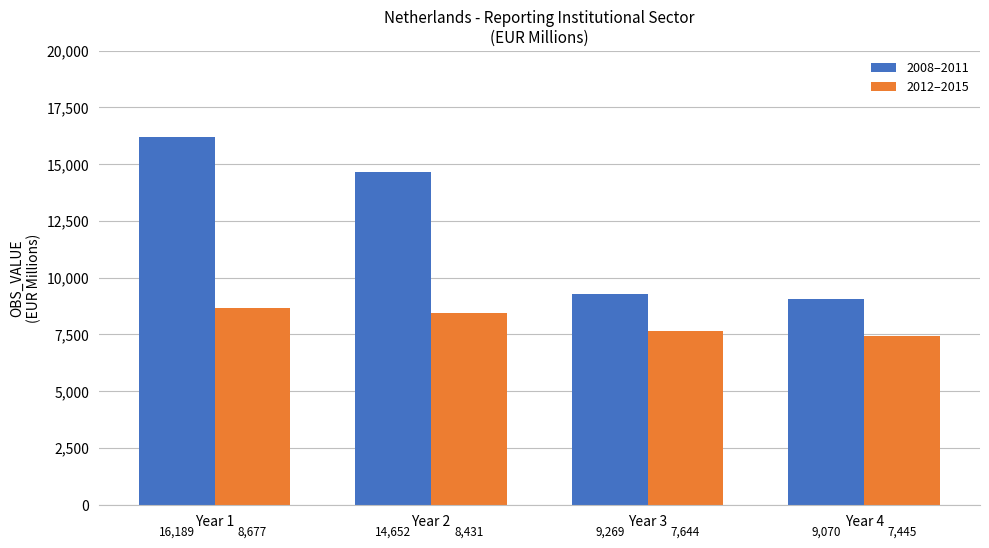

Rank the categories by 2012–2015 value from highest to lowest.

Year 1, Year 2, Year 3, Year 4